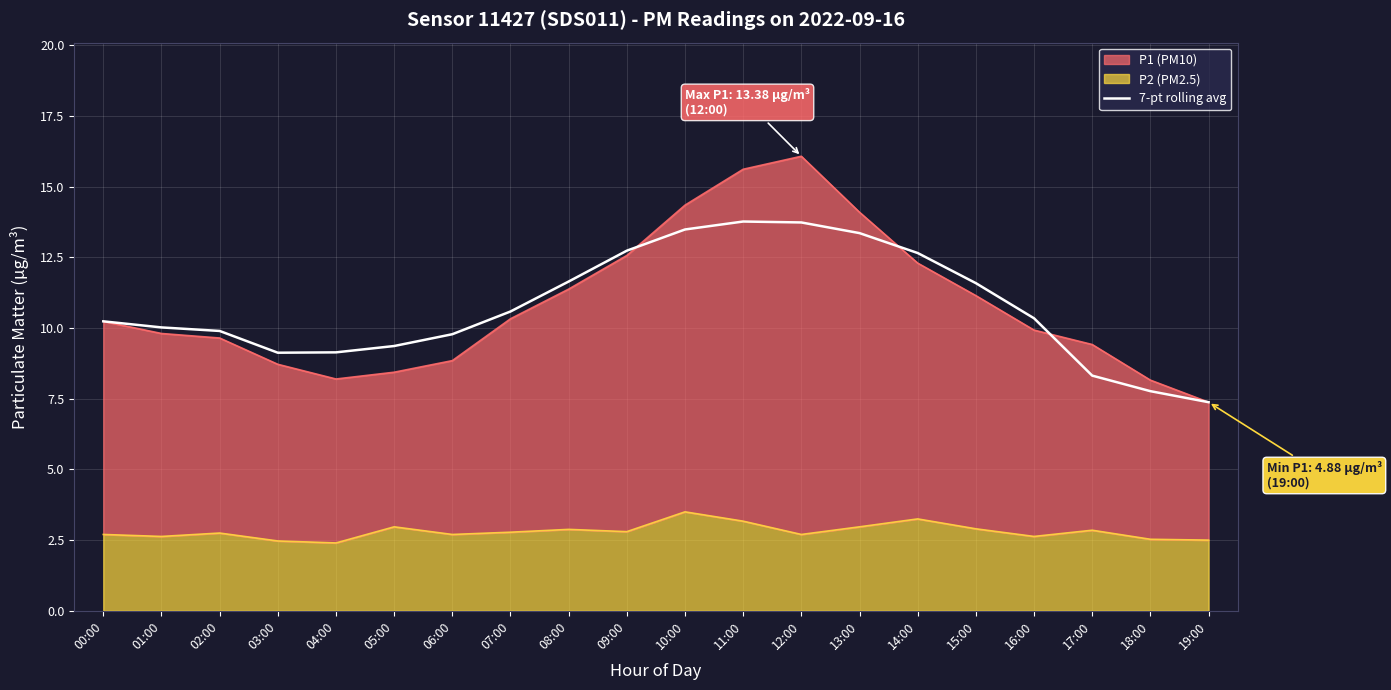

What is the label of the 16th point from the left?

15:00